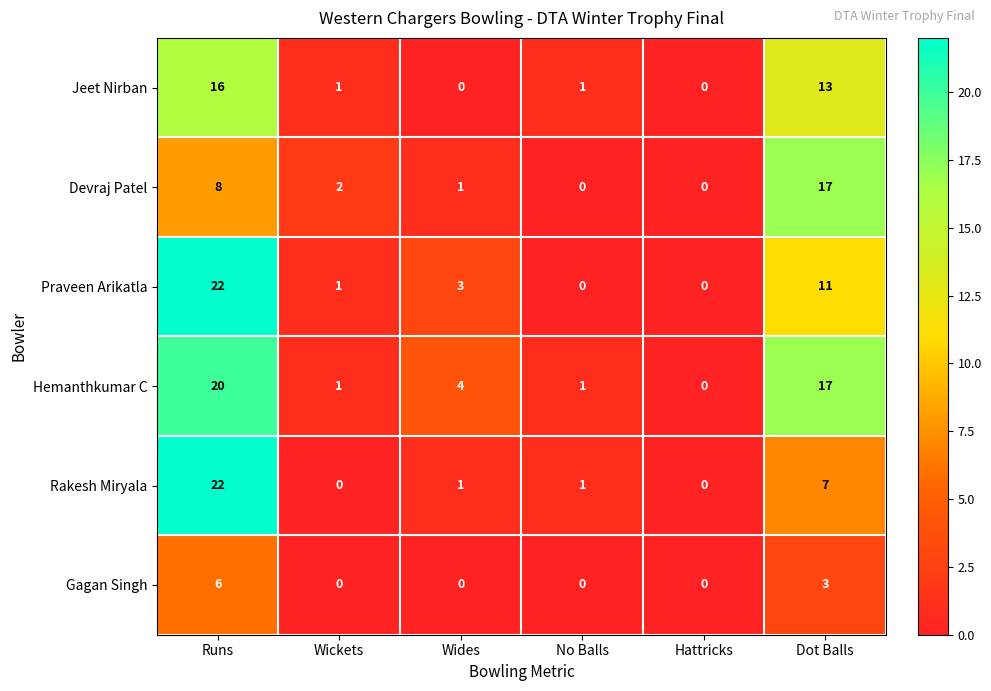

The value of Praveen Arikatla at Hattricks is 0. True or false?

True